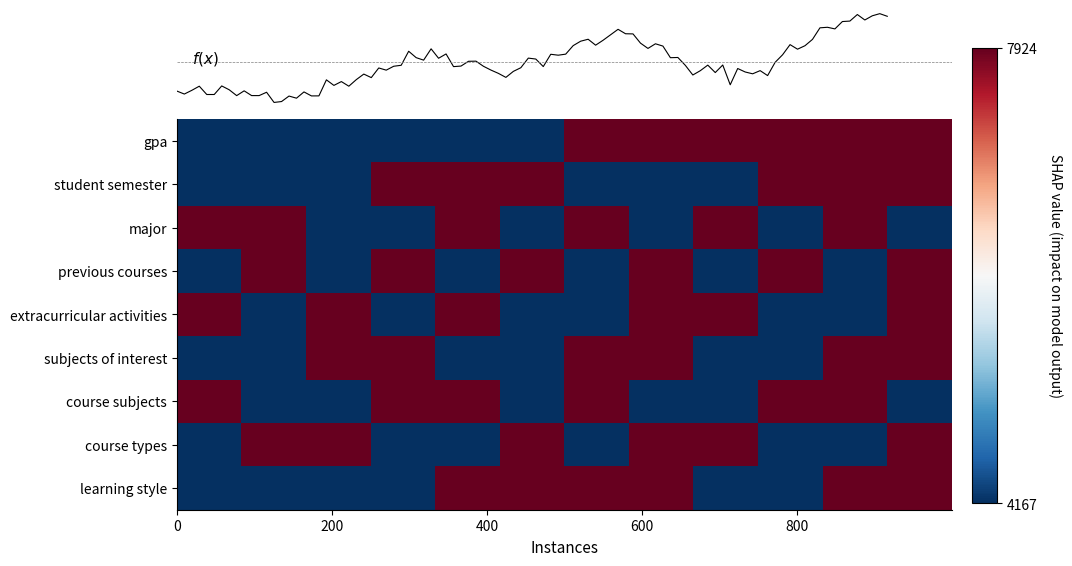

Which series has the widest spread of values?

gpa